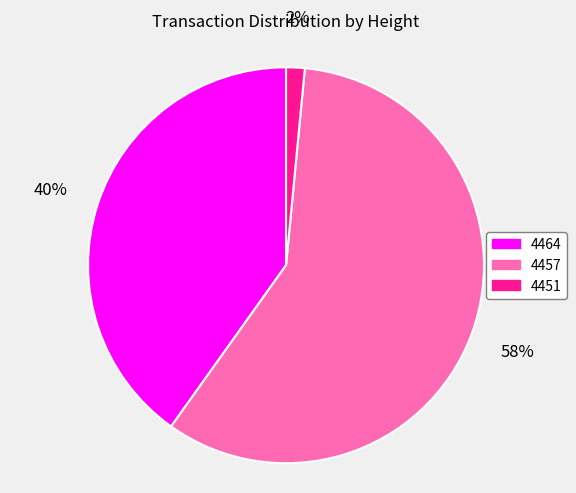

How many segments does this pie chart have?

3